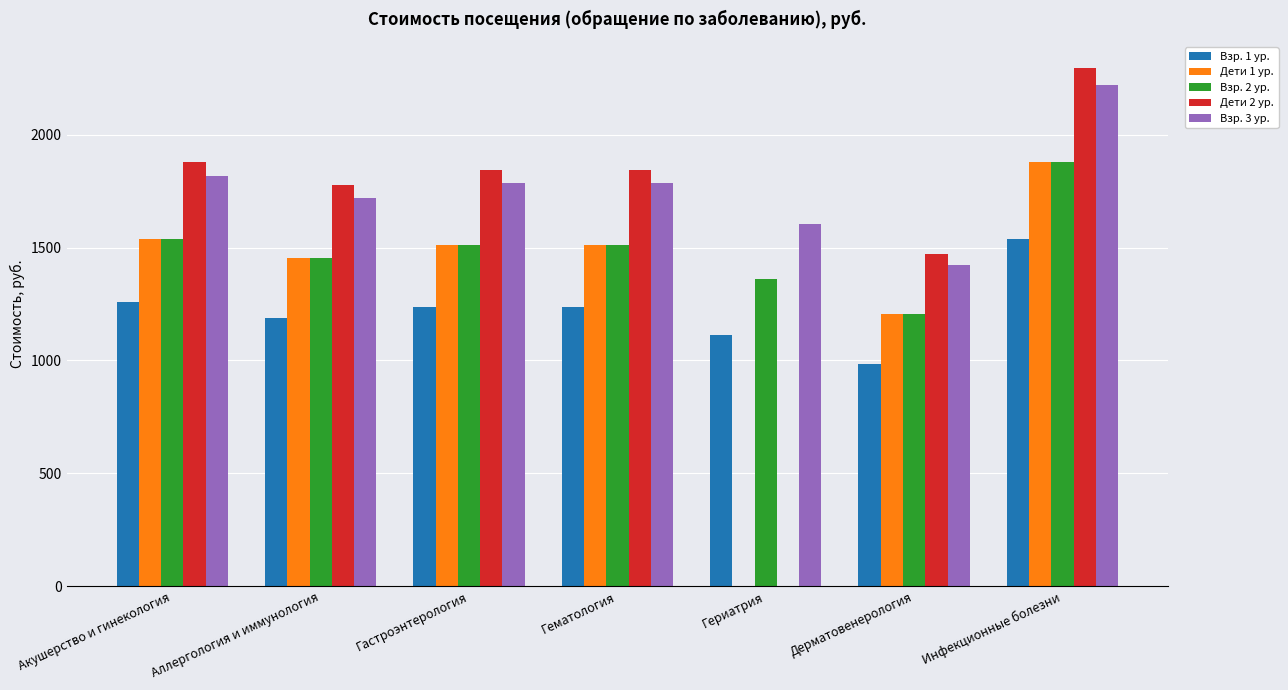

Reading right to left, transcribe all the data shown in this chart.

Взр. 1 ур.: 1538.2	985.2	1112.5	1236.1	1236.1	1190.3	1259.0
Дети 1 ур.: 1880.1	1204.1	0.0	1510.8	1510.8	1454.8	1538.8
Взр. 2 ур.: 1880.1	1204.1	1359.7	1510.8	1510.8	1454.8	1538.8
Дети 2 ур.: 2297.9	1471.7	0.0	1846.5	1846.5	1778.1	1880.7
Взр. 3 ур.: 2221.9	1423.1	1606.9	1785.5	1785.5	1719.3	1818.5